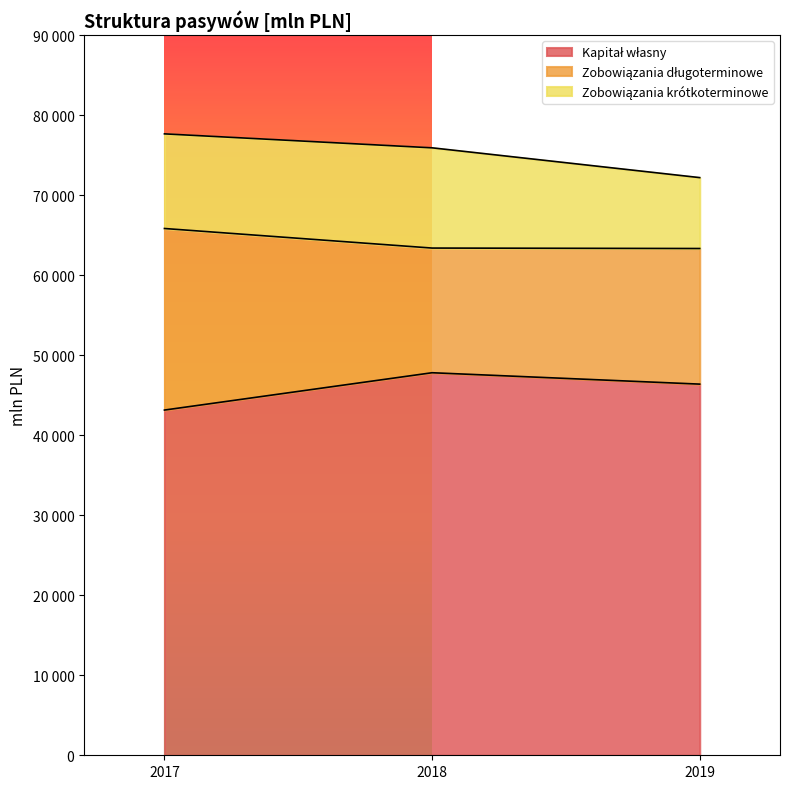

Between 2017 and 2018, which series saw the biggest shift?

Zobowiązania długoterminowe